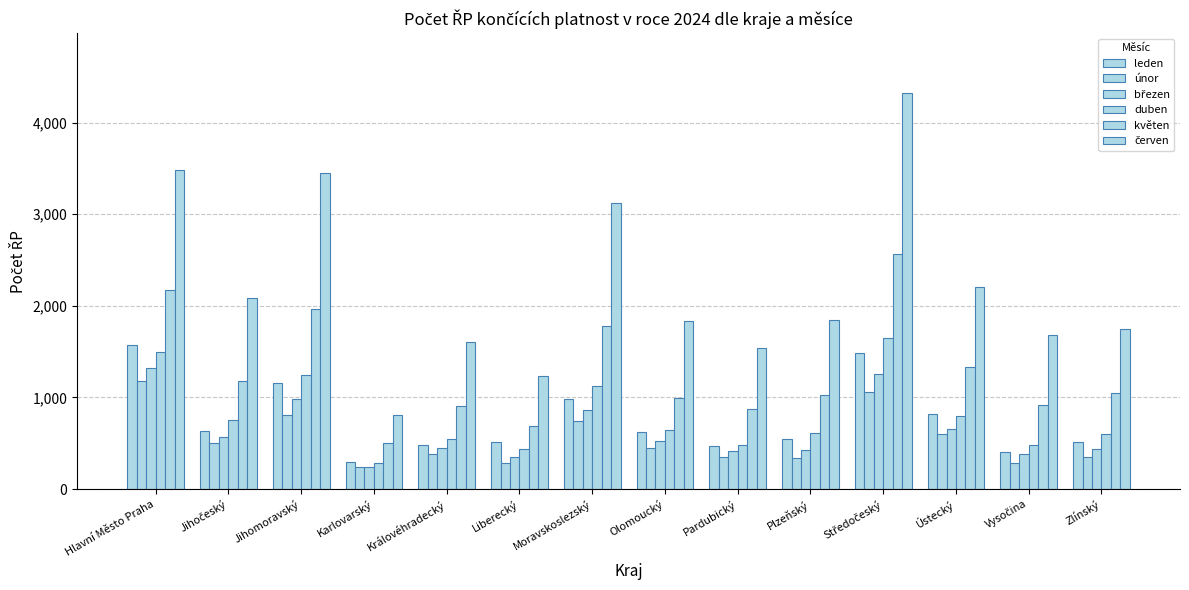

How many groups of bars are there?

14